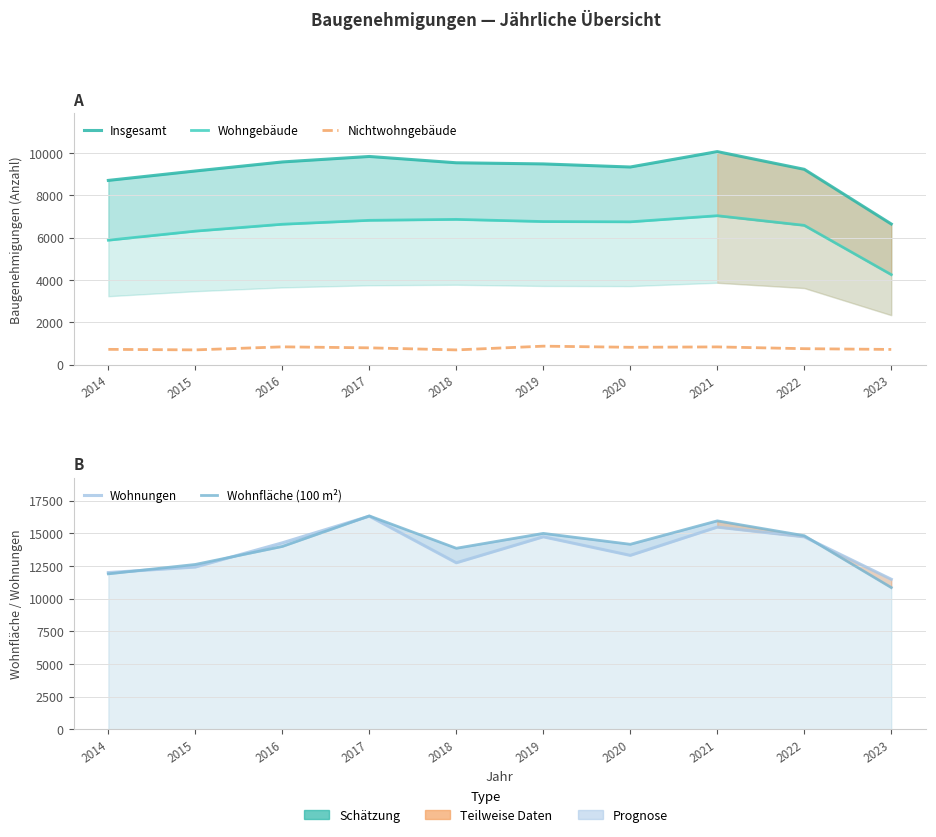

What is the average value of the Wohnungen series?

13738.5